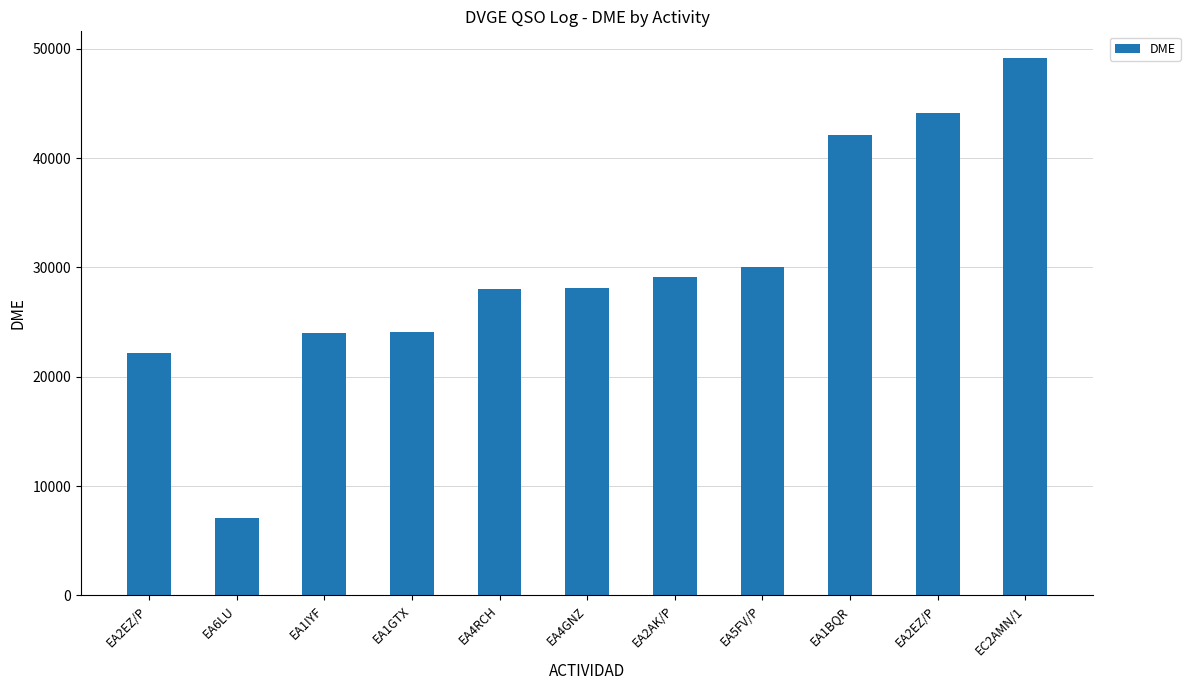

How many bars are there in total?

11